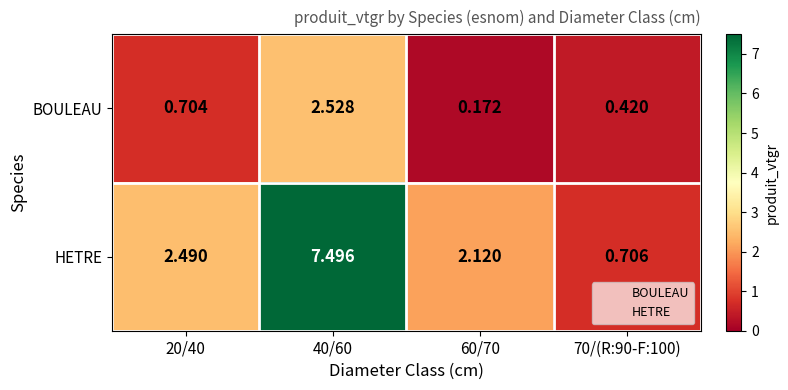

Which series has the largest total across all categories?

HETRE